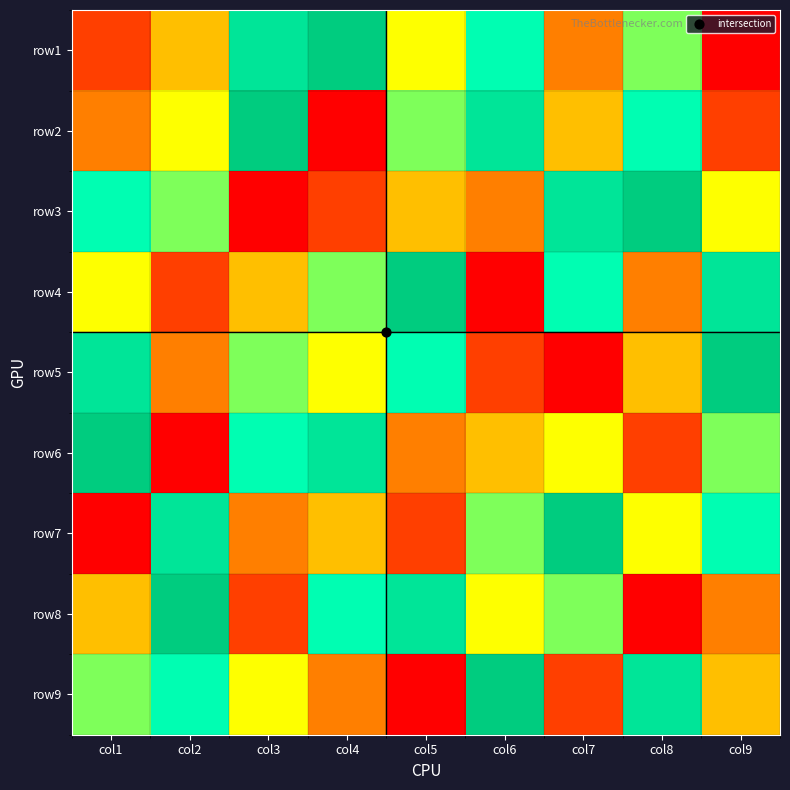

Between col6 and col5, which is larger?

col6